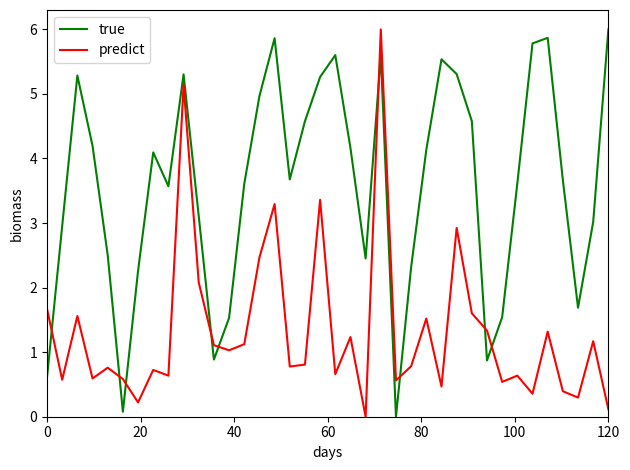

Which series has the largest total across all categories?

true